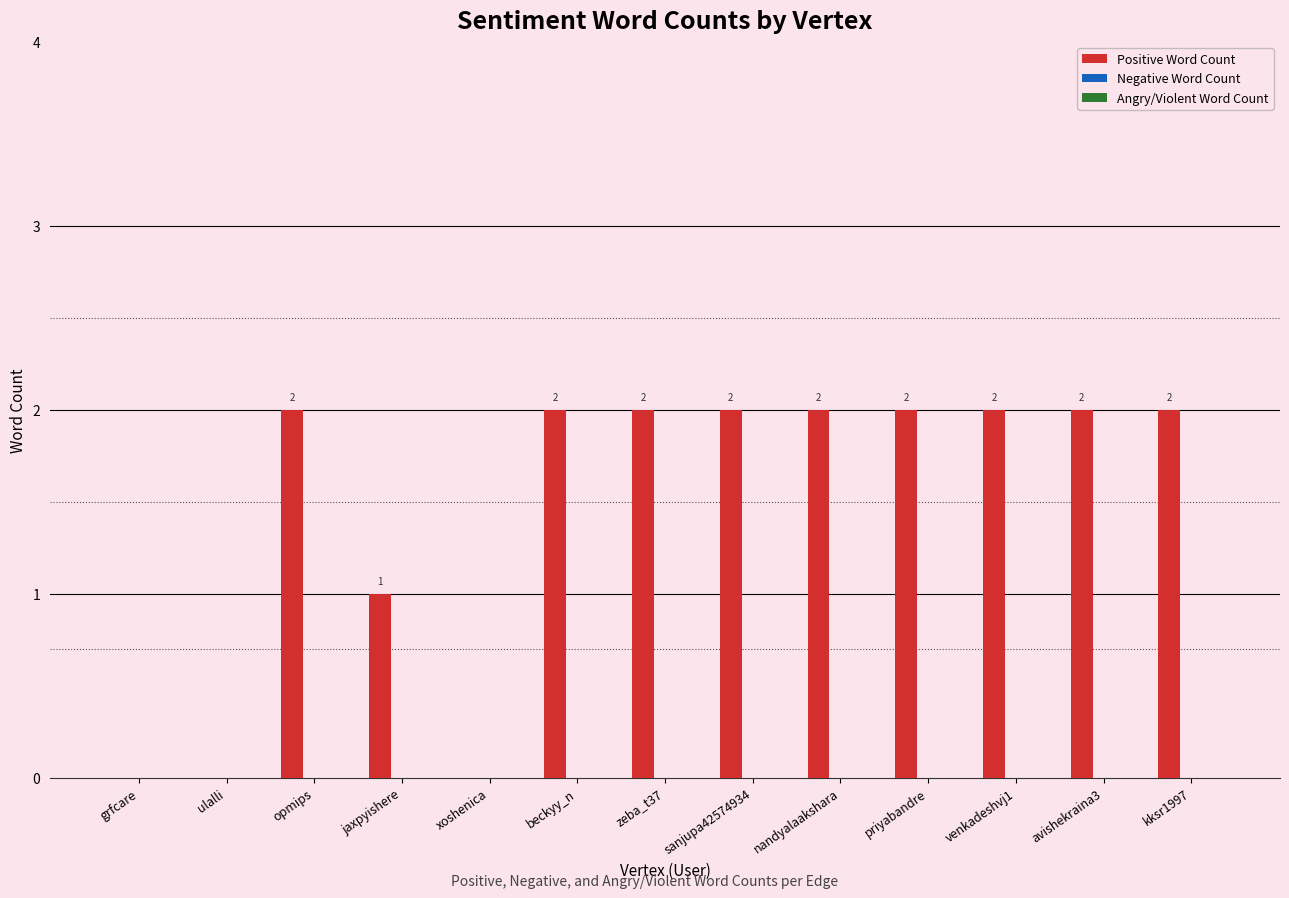

What is the ratio of the value at avishekraina3 to the value at nandyalaakshara?

1.0